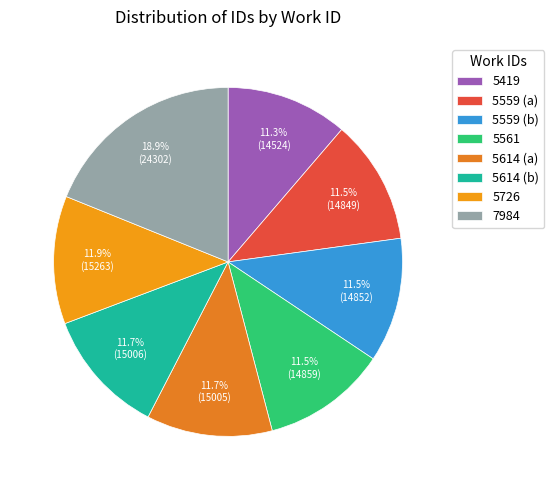

How many segments does this pie chart have?

8